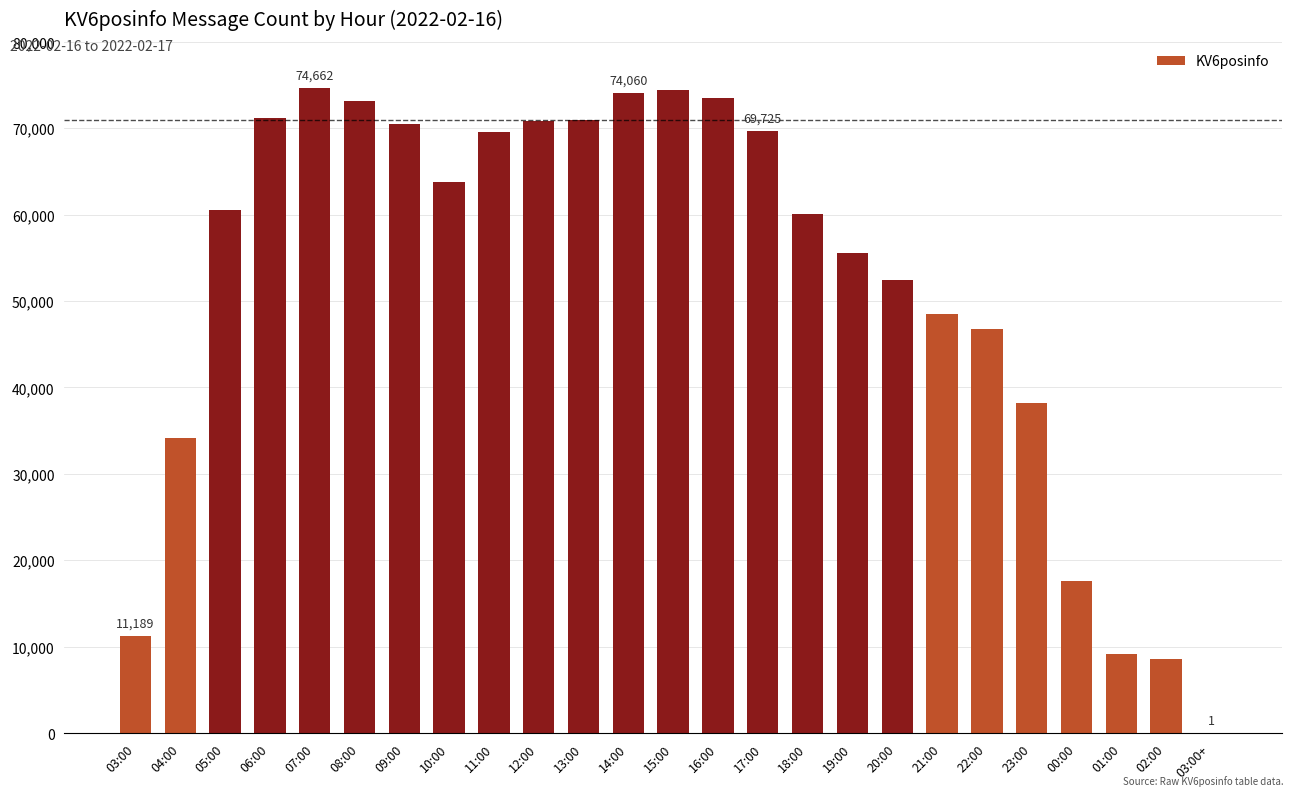

What is the change in value from 04:00 to 05:00?

+26418